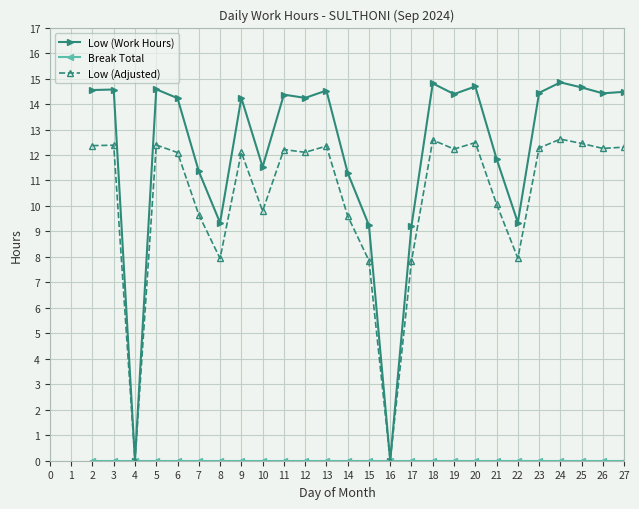

Which series has the largest total across all categories?

Low (Work Hours)